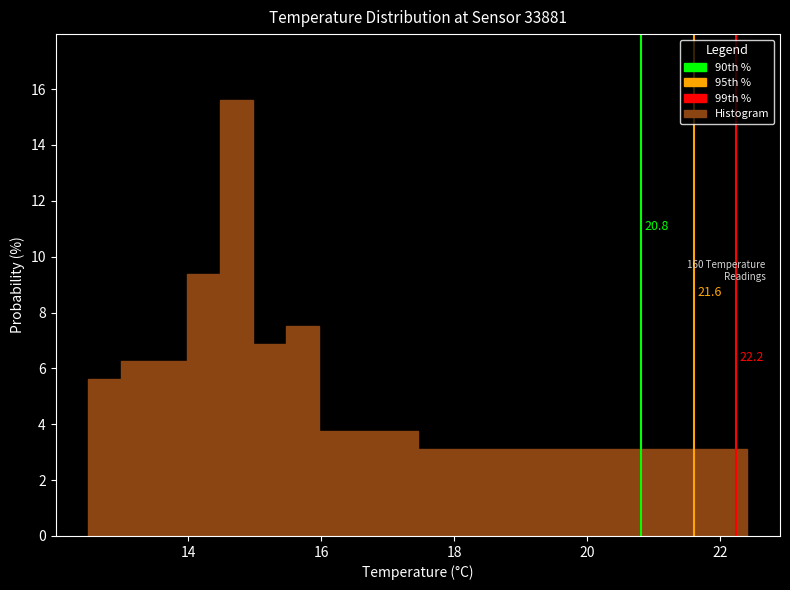

Read against the x-axis, roughly where is the centre of the tallest bar?

14.8